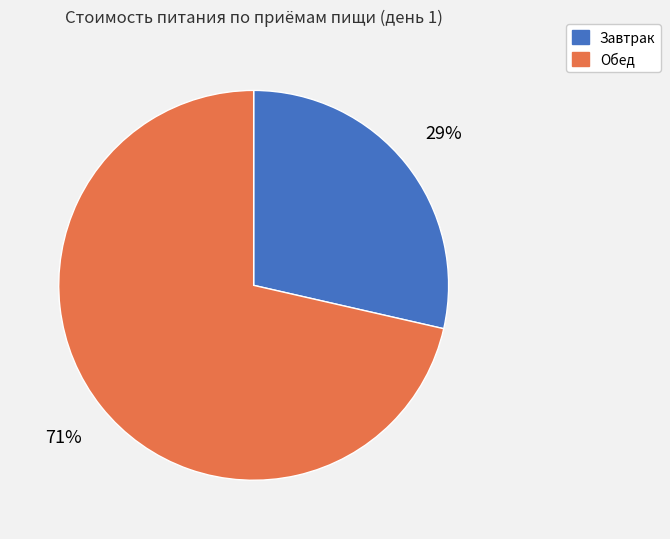

Which slice represents more than half of the pie?

Обед